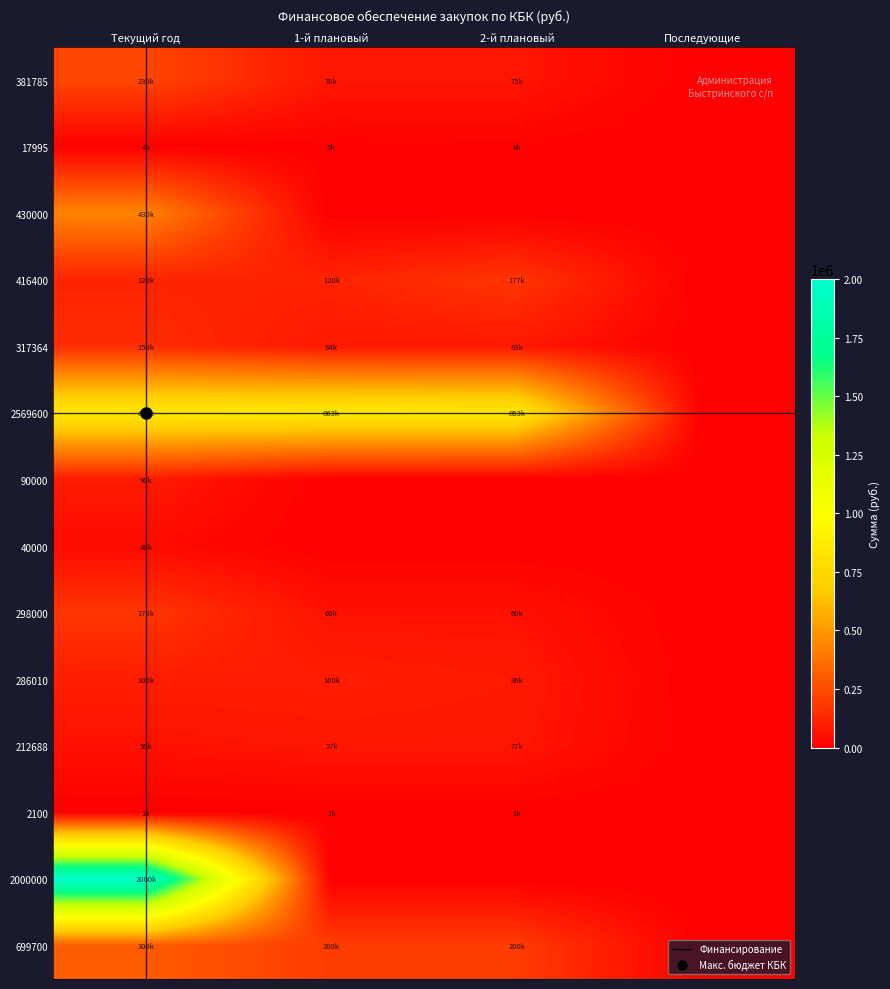

Which label corresponds to the largest value in the chart?

Текущий год